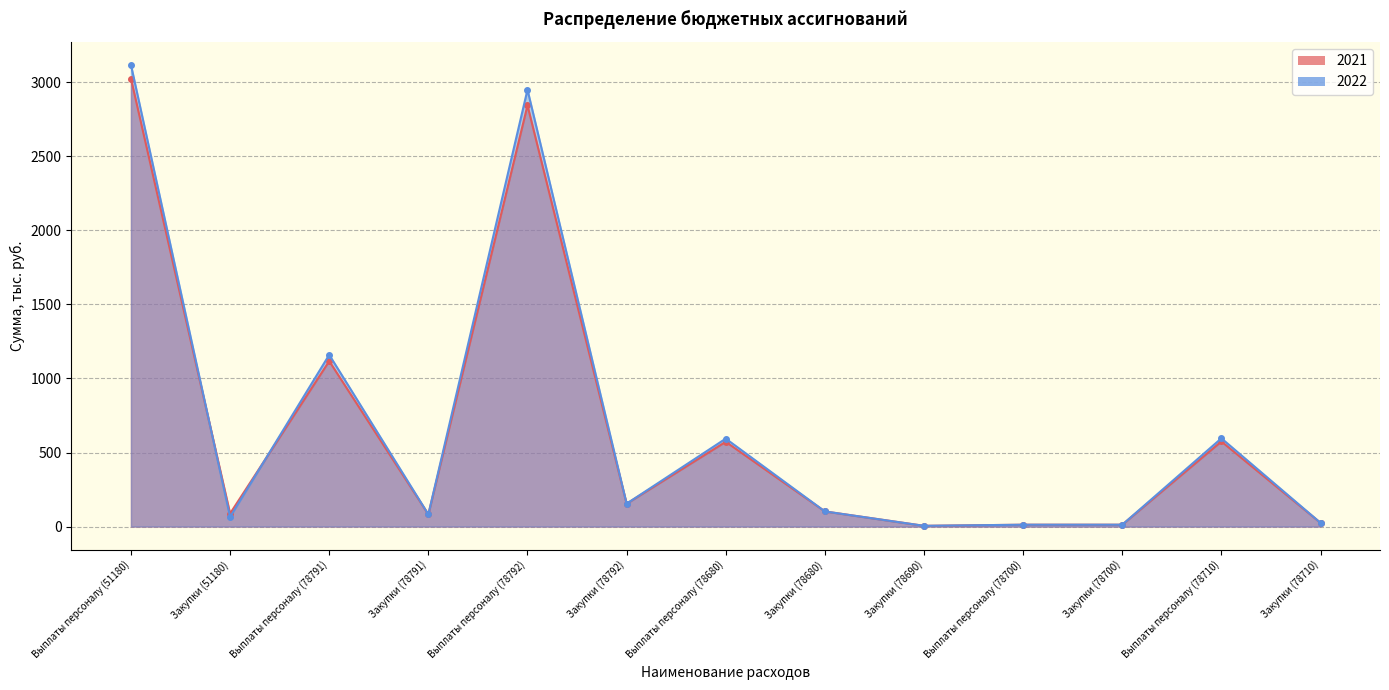

What is the difference between the maximum and second lowest values in the 2022 series?

3104.7